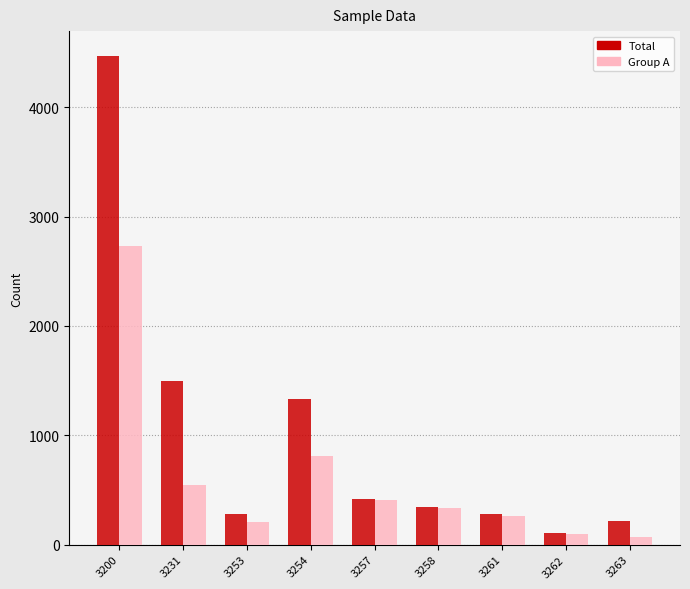

Rank the series at 3253 from highest to lowest value.

Total, Group A